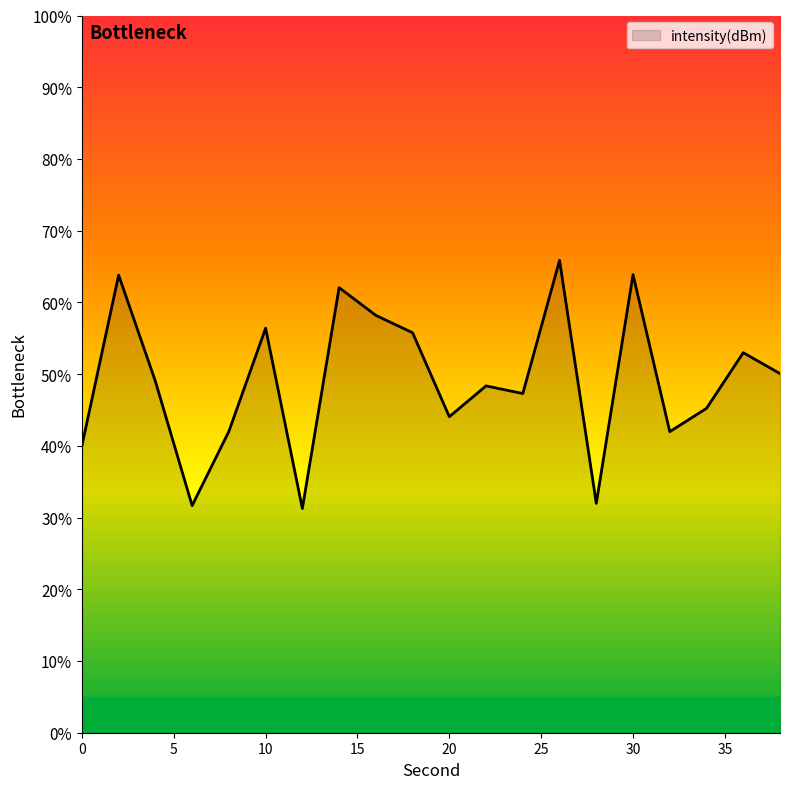

What is the greatest value displayed?

65.9